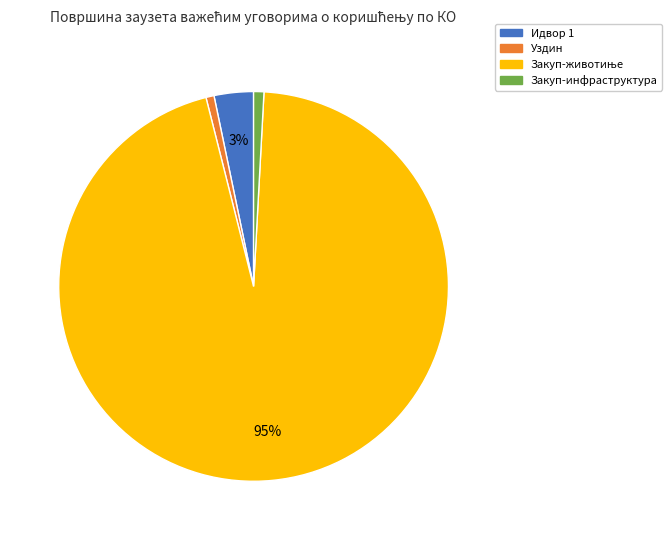

How many slices are in this pie chart?

4